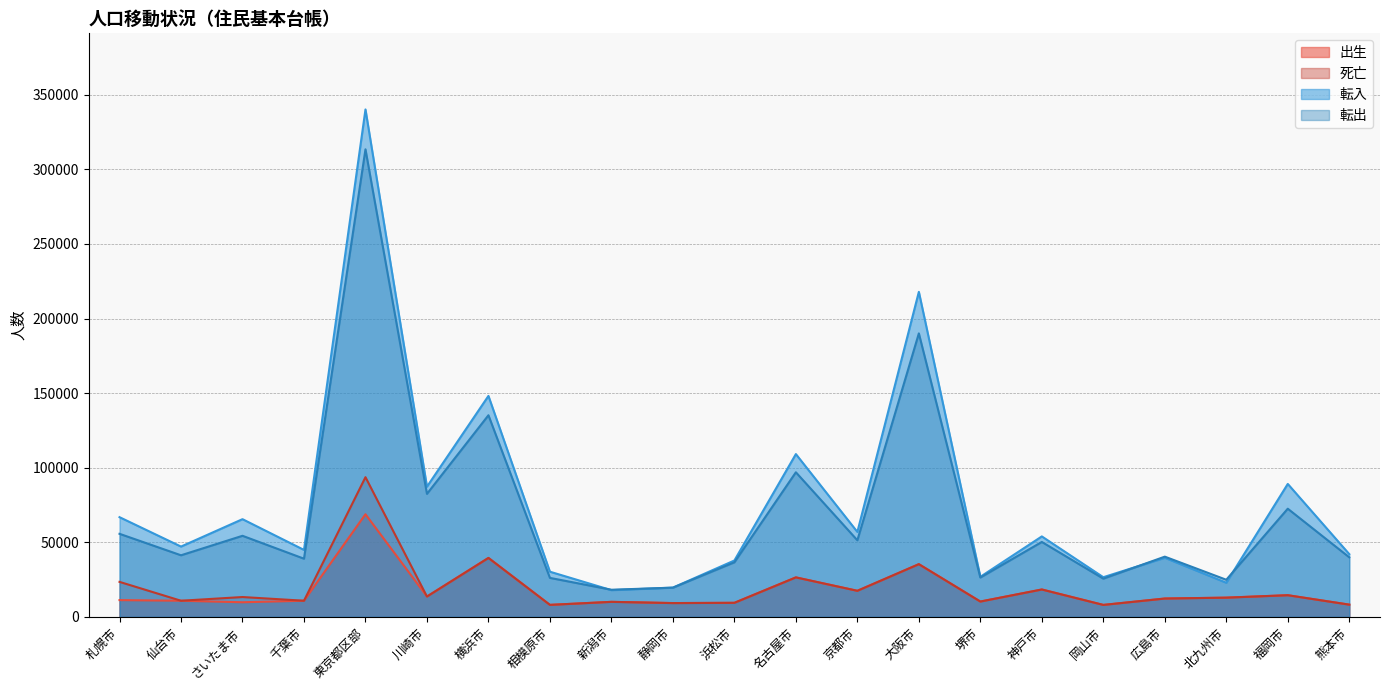

What is the label of the 16th point from the right?

川崎市